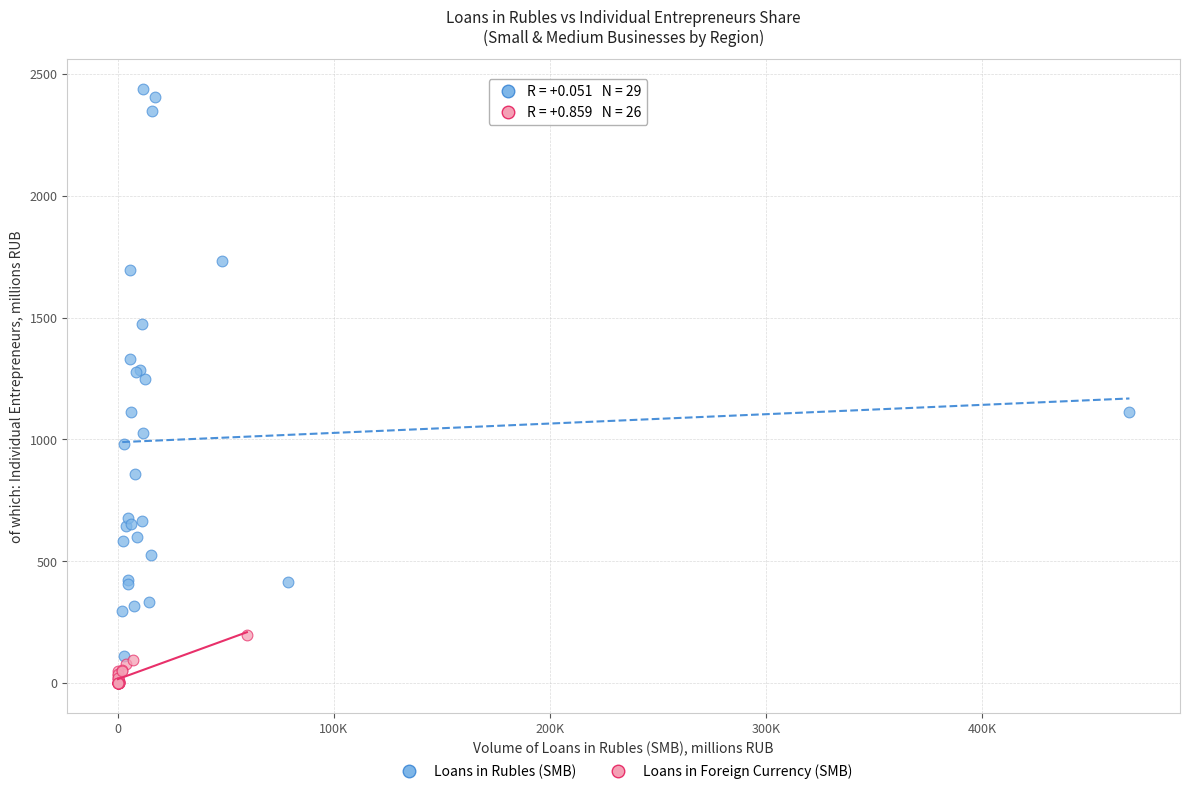

Which series reaches the minimum Y coordinate?

Loans in Foreign Currency (SMB)